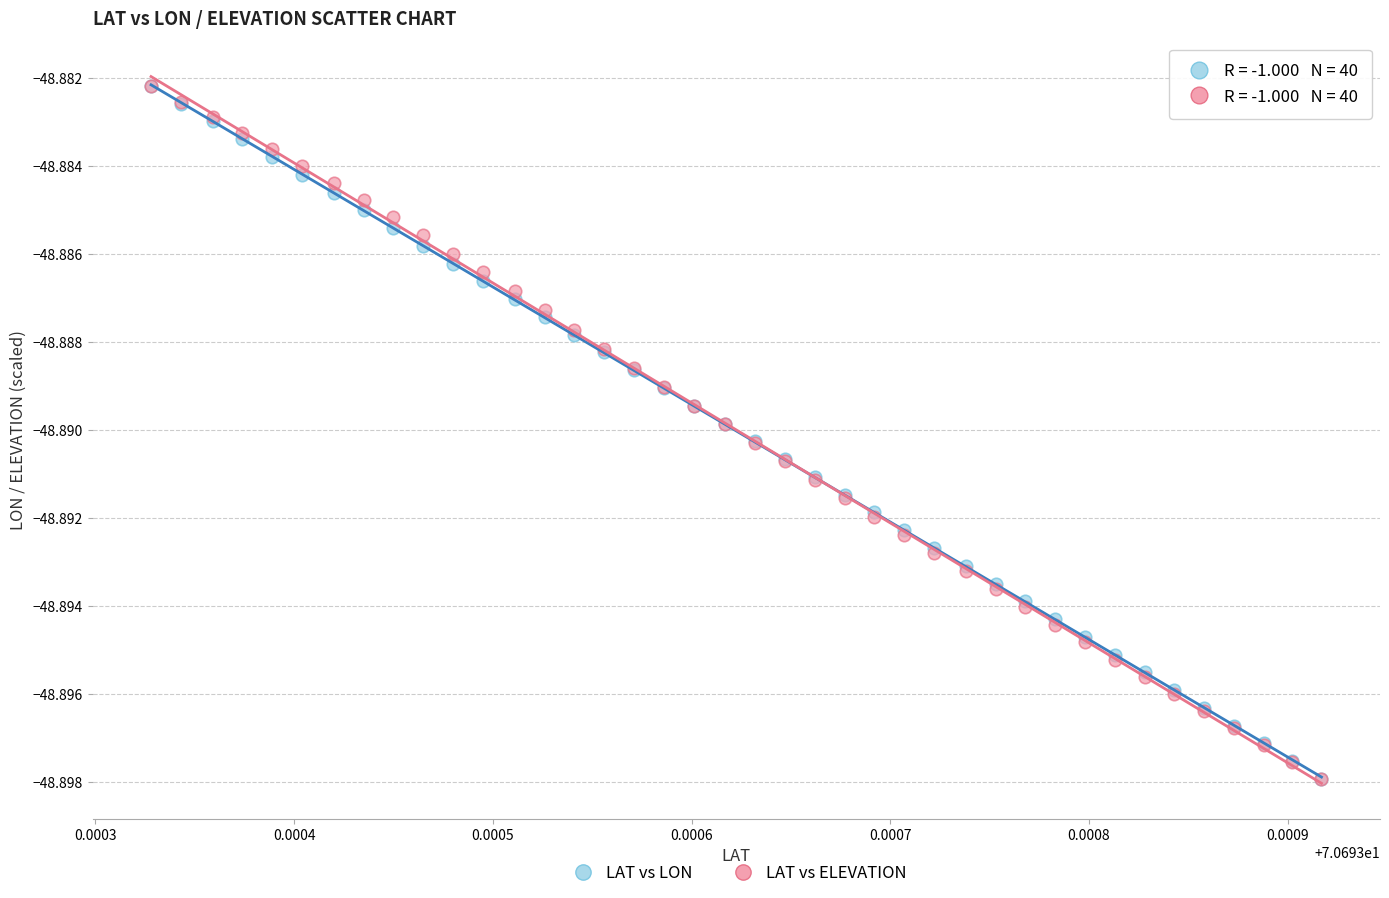

What are all the series names shown in the legend?

LAT vs LON, LAT vs ELEVATION